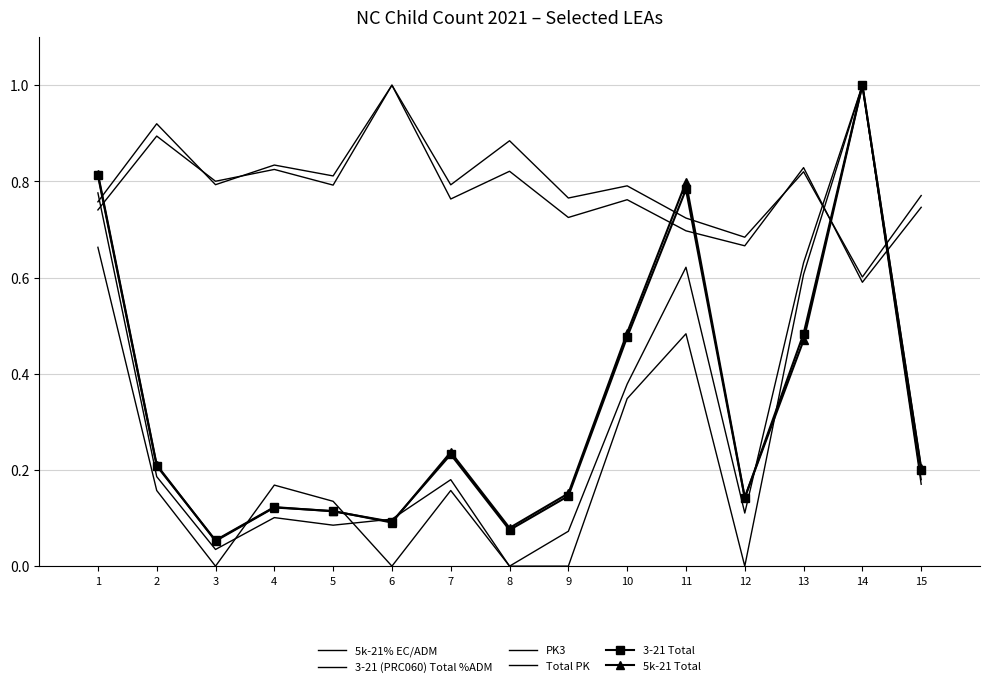

How many intersections are there between 5k-21 Total and 3-21 Total?

5